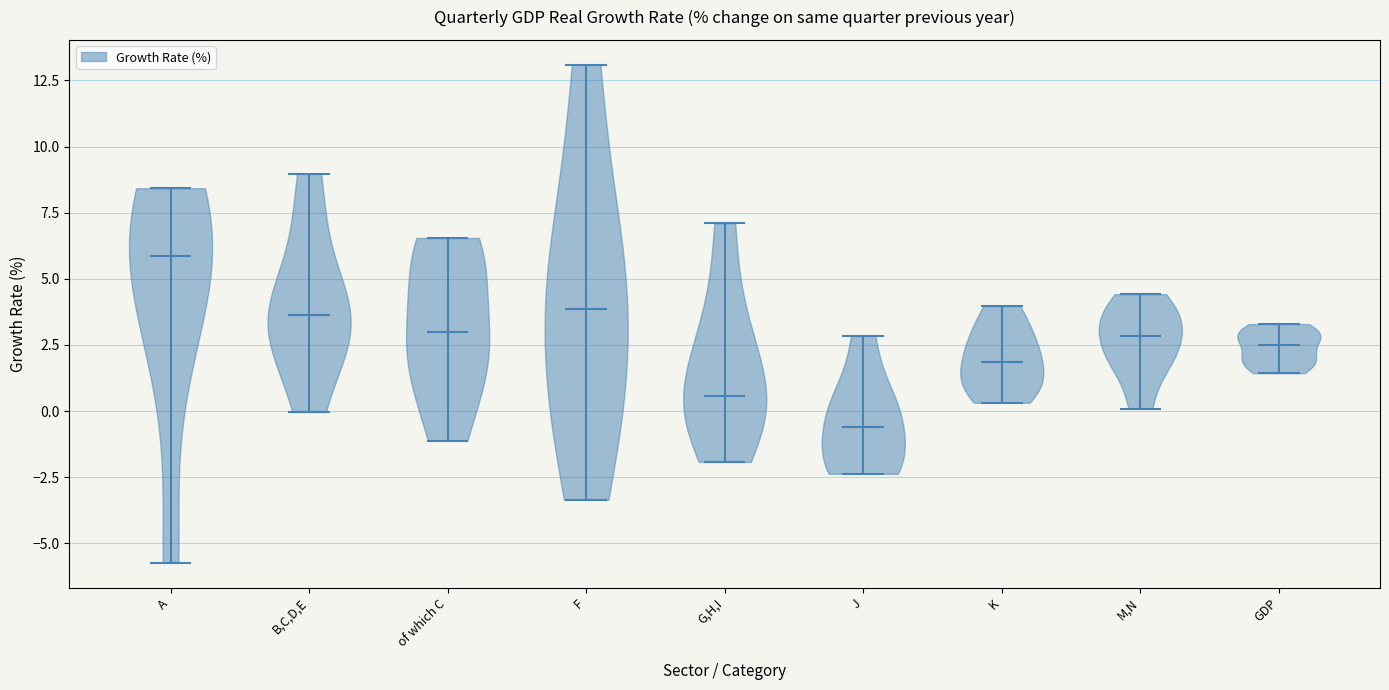

Reading left to right, read every violin against the y-axis: where its median line is, and the lowest and highest points it reaches. The values are not printed on the chart, so give them approximately, as read against the axis.

A: median line 6.0, lowest point -5.5, highest point 8.5
B,C,D,E: median line 3.5, lowest point 0.0, highest point 9.0
of which C: median line 3.0, lowest point -1.0, highest point 6.5
F: median line 4.0, lowest point -3.5, highest point 13.0
G,H,I: median line 0.5, lowest point -2.0, highest point 7.0
J: median line -0.5, lowest point -2.5, highest point 3.0
K: median line 2.0, lowest point 0.5, highest point 4.0
M,N: median line 3.0, lowest point 0.0, highest point 4.5
GDP: median line 2.5, lowest point 1.5, highest point 3.5